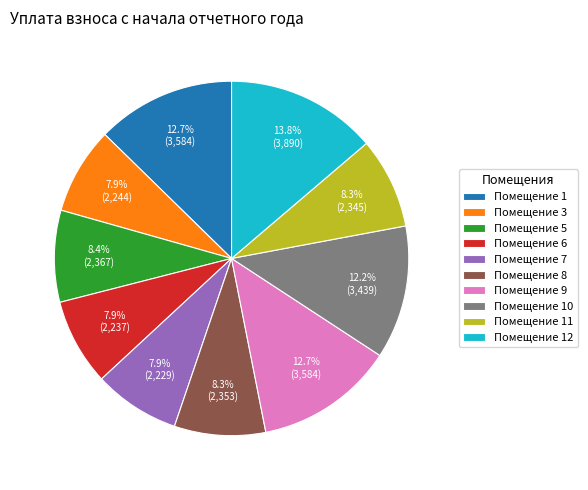

Does any single category account for the majority?

No